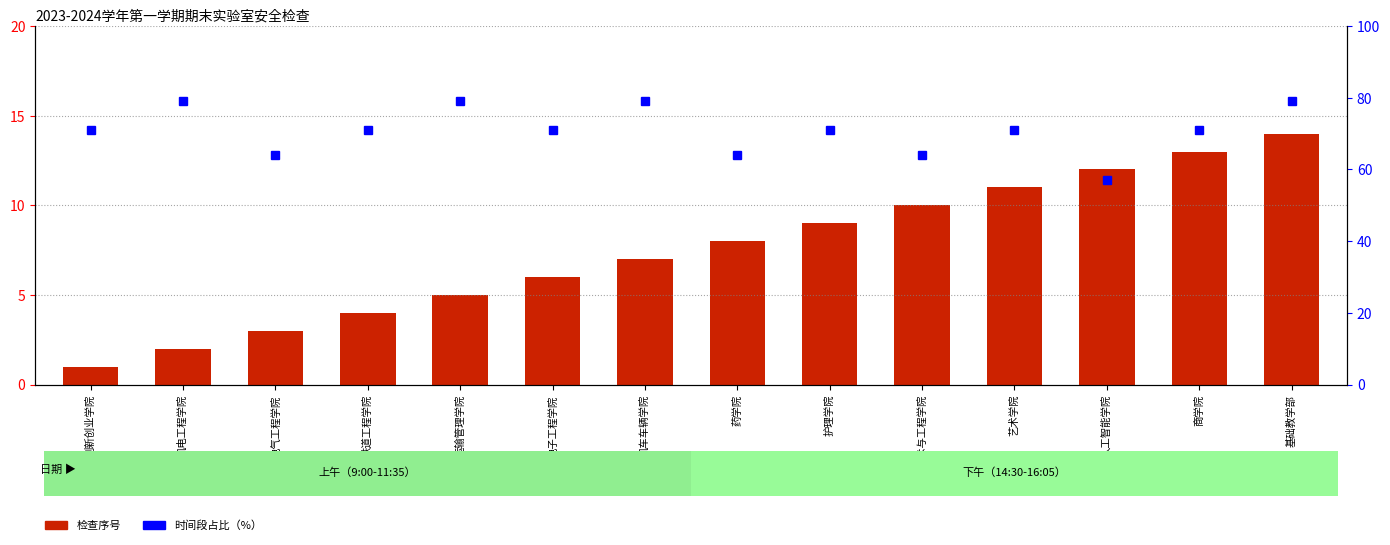

The value of 检查序号 at 人工智能学院 is 20. True or false?

False